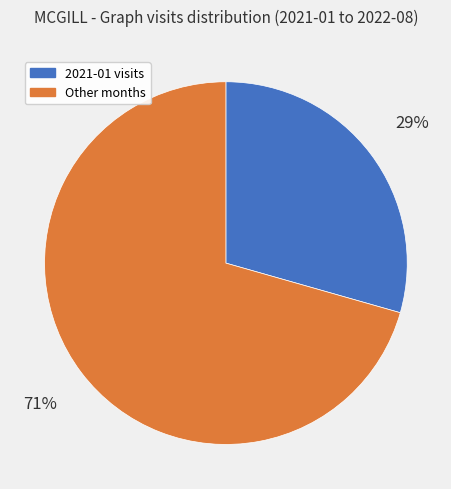

Is the sum of Other months and 2021-01 visits greater than half?

Yes